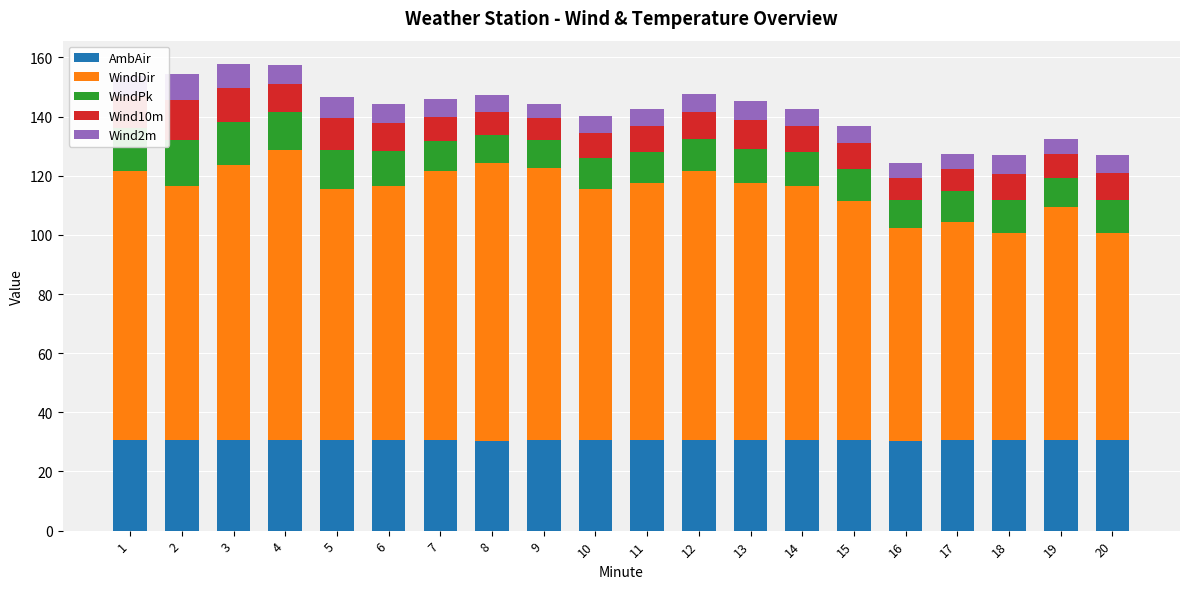

What is the average value of the AmbAir series?

30.6